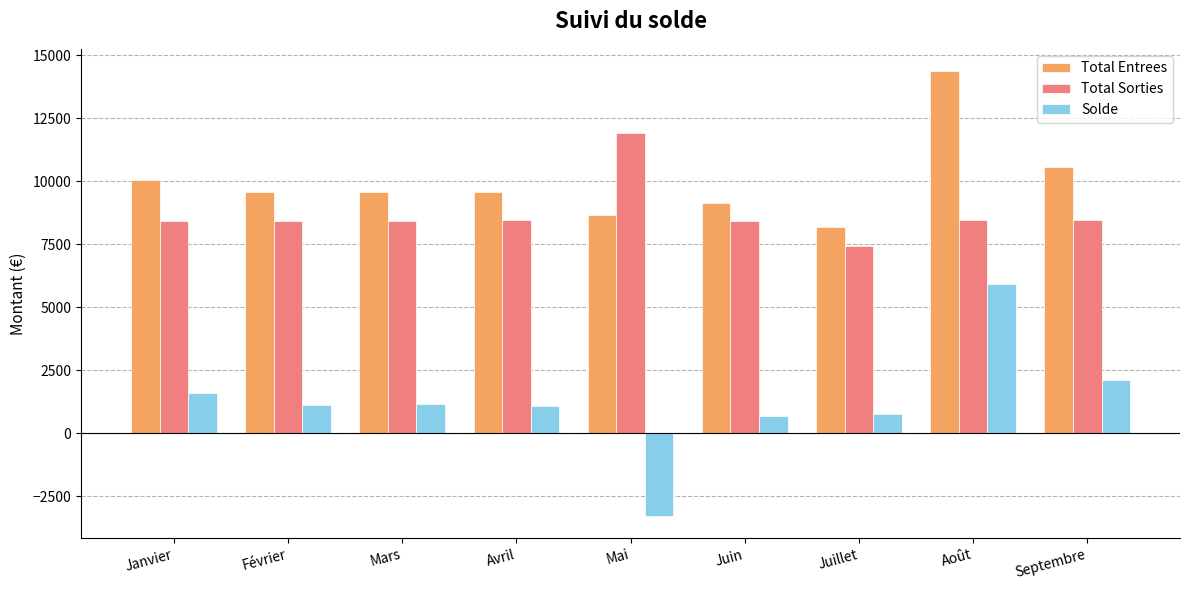

Which series has the largest range (max minus min)?

Solde